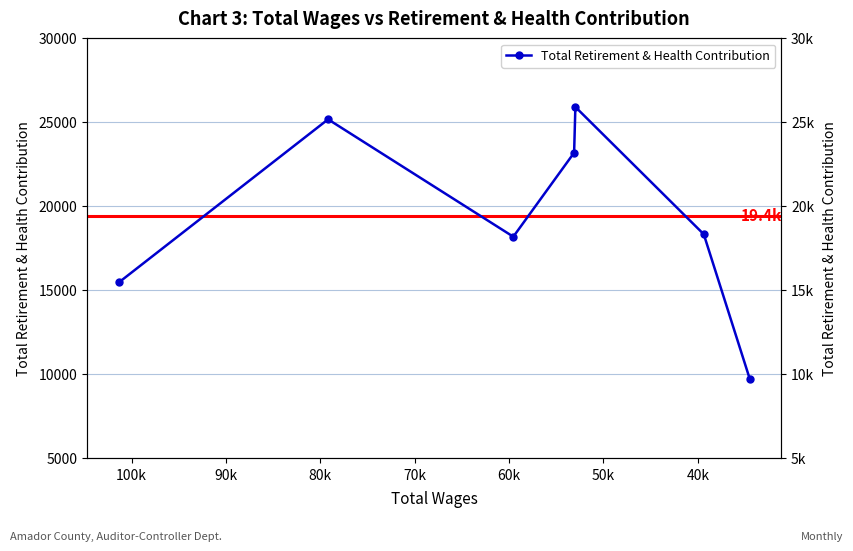

Is it true that the value at 30k is 9821?

False